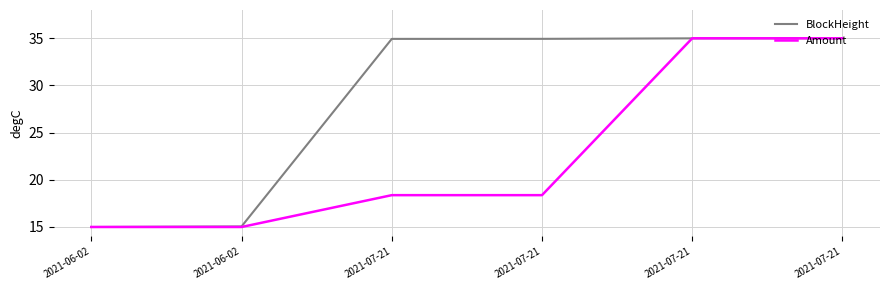

Which has a higher value, 2021-07-21 or 2021-07-21?

2021-07-21